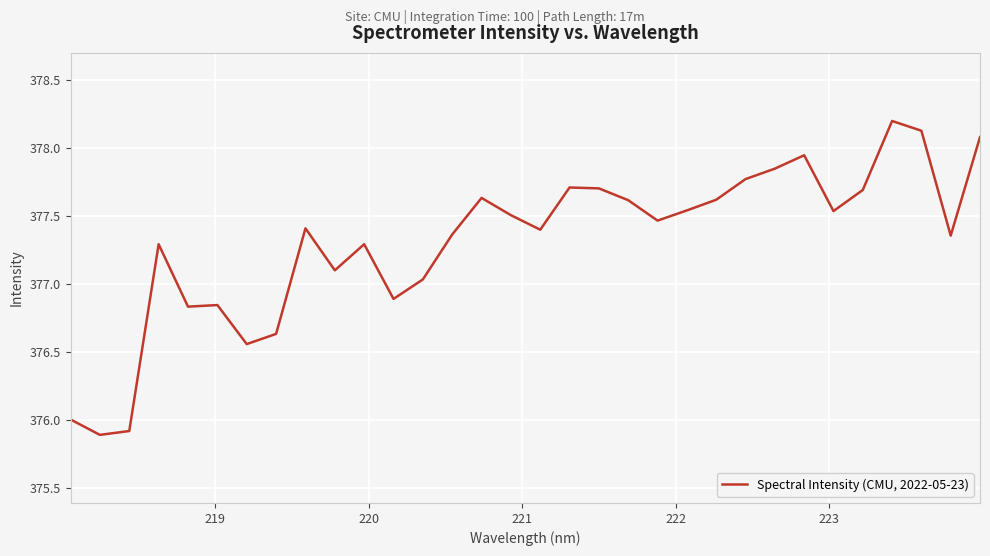

What is the smallest value displayed?

375.9